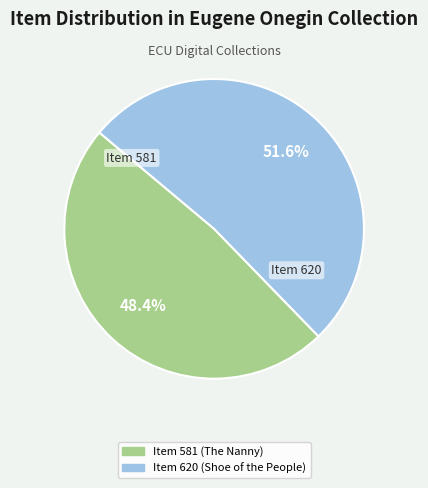

Approximately how many times larger is the value at Item 620 (Shoe of the People) compared to Item 581 (The Nanny)?

1.1